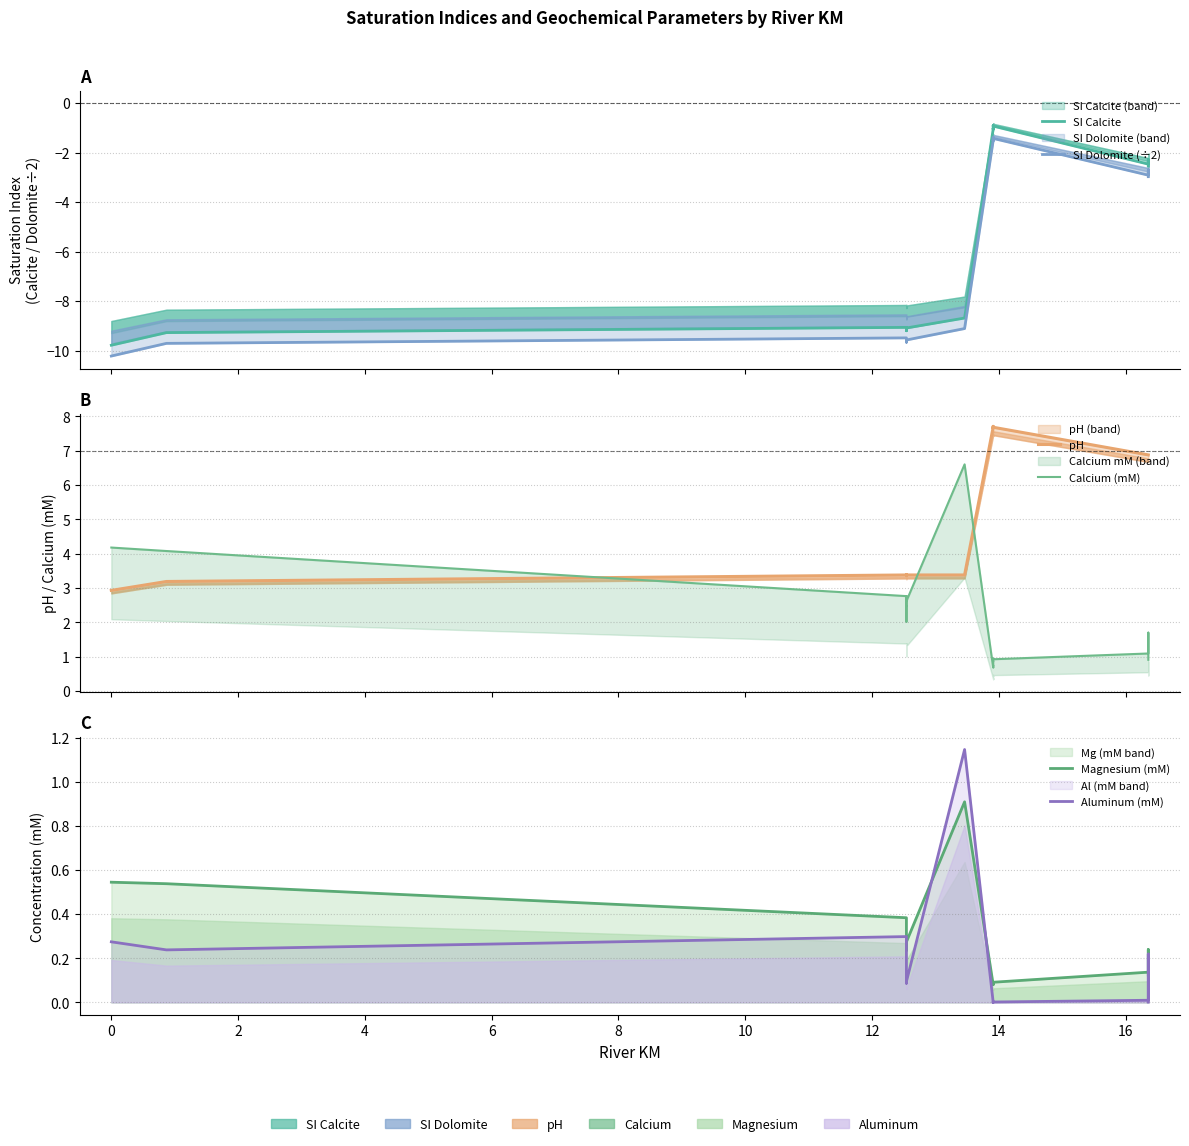

Rank the series by their maximum value, from highest to lowest.

pH, Calcium (mM), Aluminum (mM), Magnesium (mM), SI Calcite, SI Dolomite (÷2)